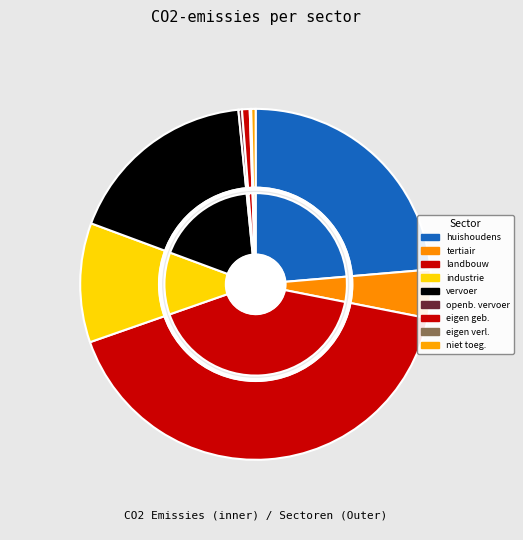

Is there any slice that represents more than half of the pie?

No